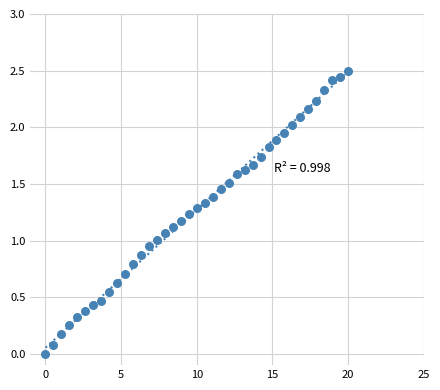

What is the range of X values (max minus min)?

20.0